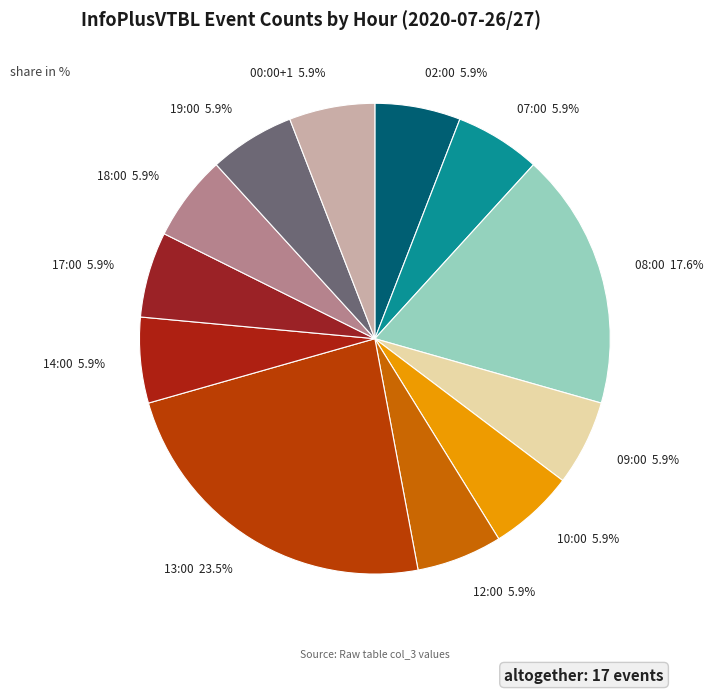

How many slices are in this pie chart?

12